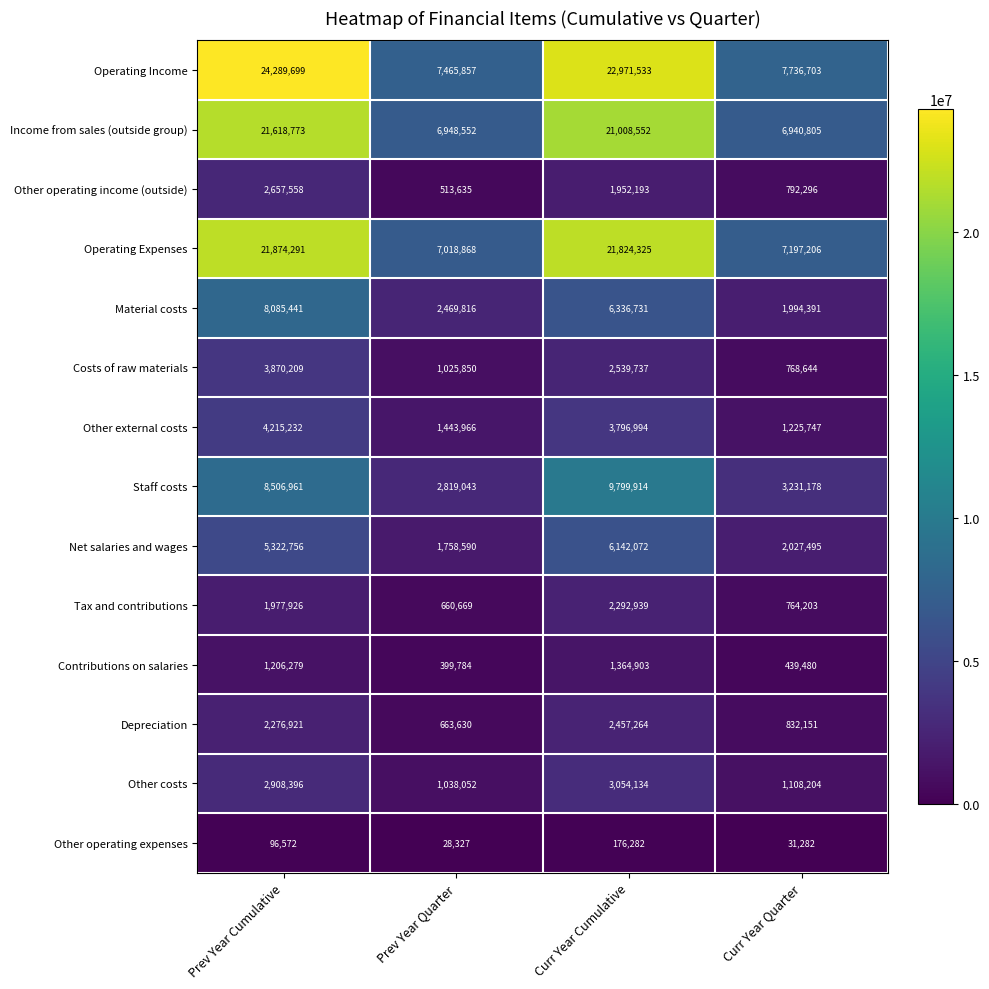

Where does the Operating Expenses series first go above 21824325?

Prev Year Cumulative